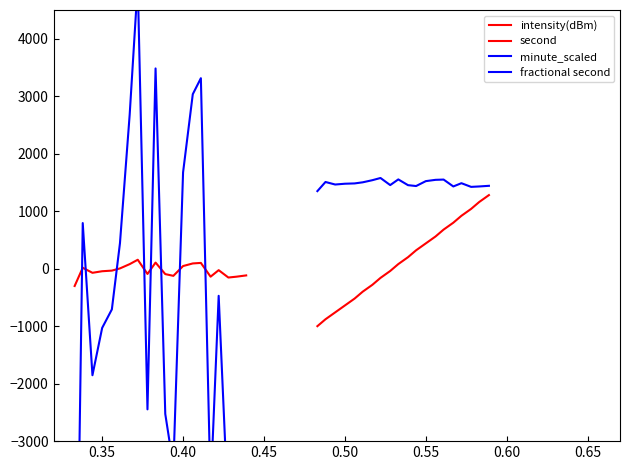

Which series has the largest range (max minus min)?

minute_scaled